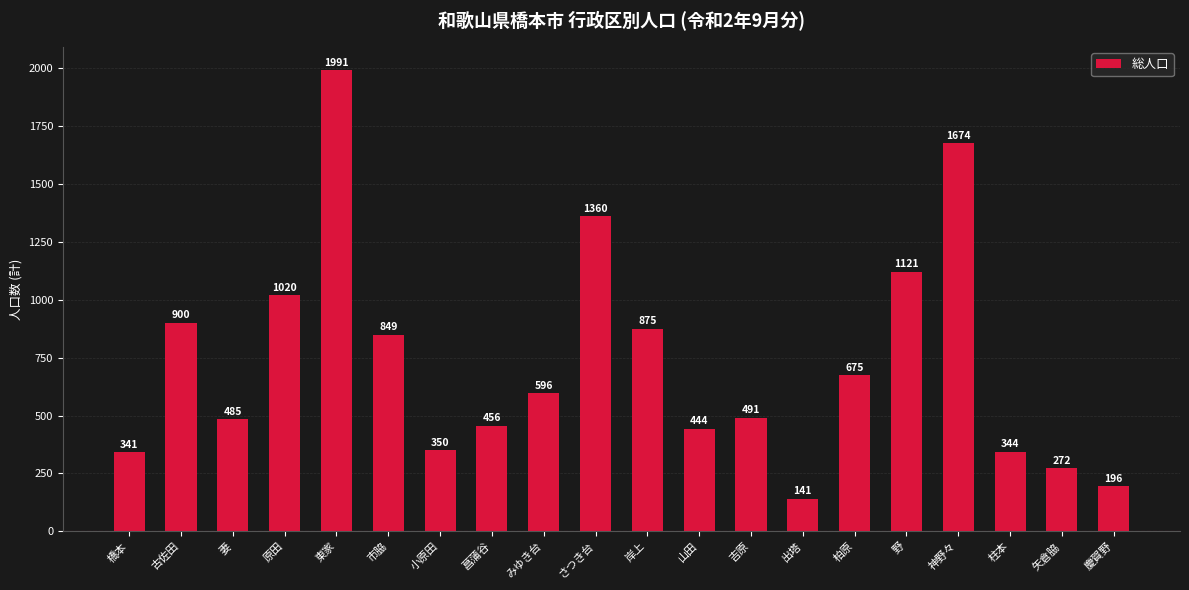

List the labels in order of value, largest first.

東家, 神野々, さつき台, 野, 原田, 古佐田, 岸上, 市脇, 柏原, みゆき台, 吉原, 妻, 菖蒲谷, 山田, 小原田, 柱本, 橋本, 矢倉脇, 慶賀野, 出塔